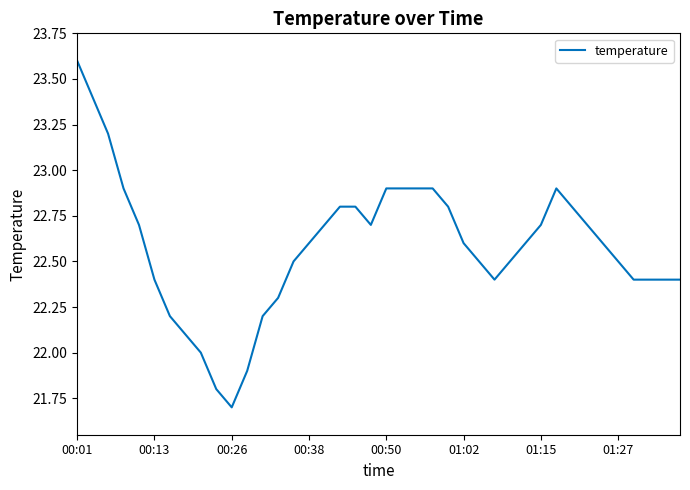

What is the smallest value displayed?

21.7